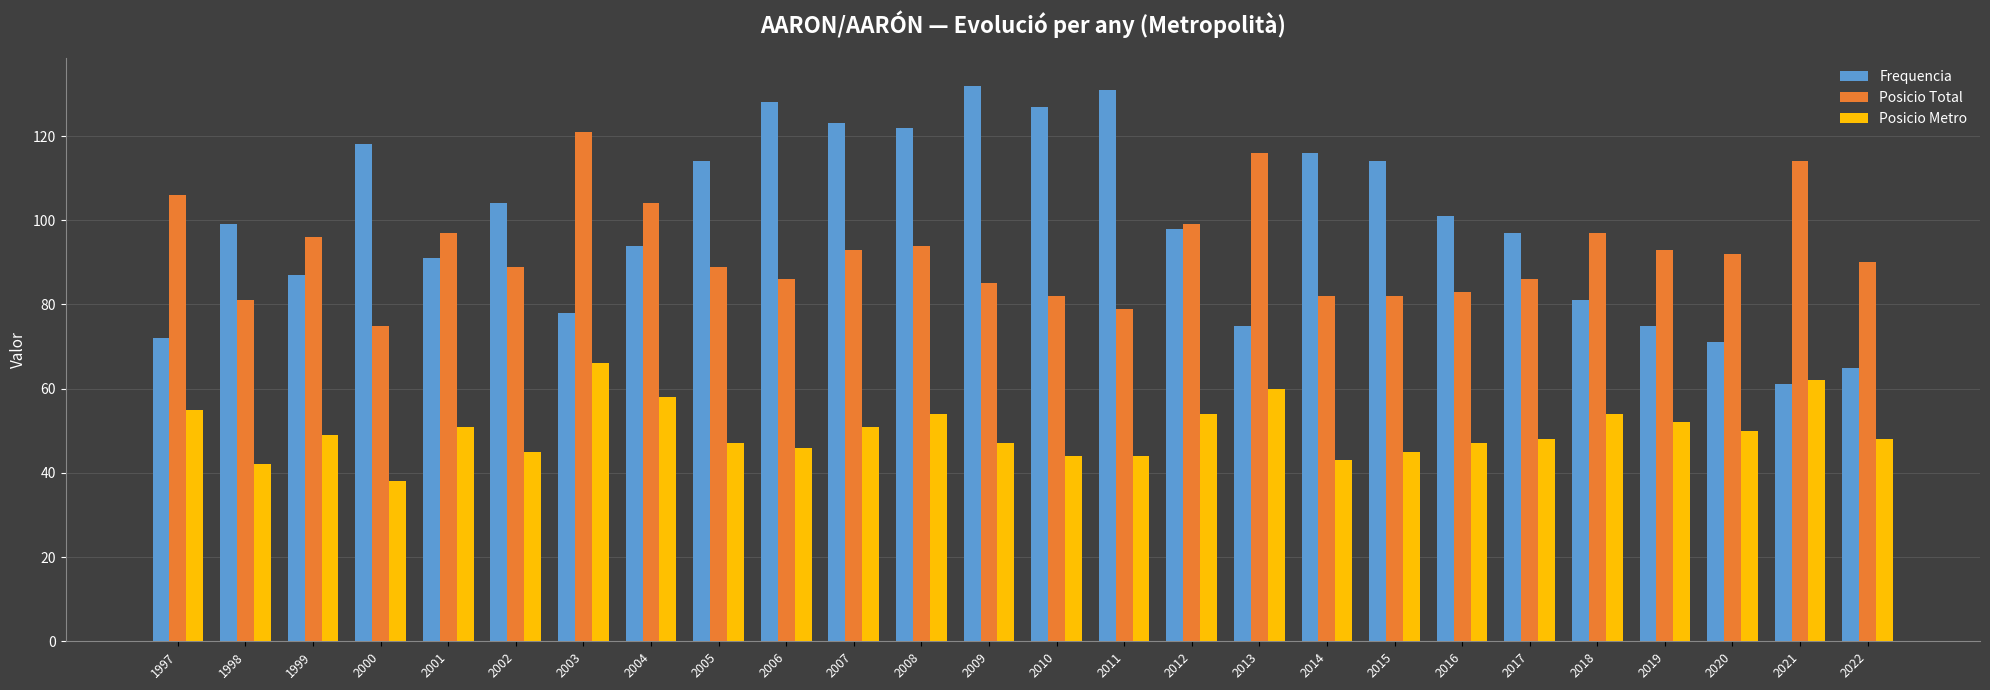

What is the sum of all Posicio Metro values?

1300